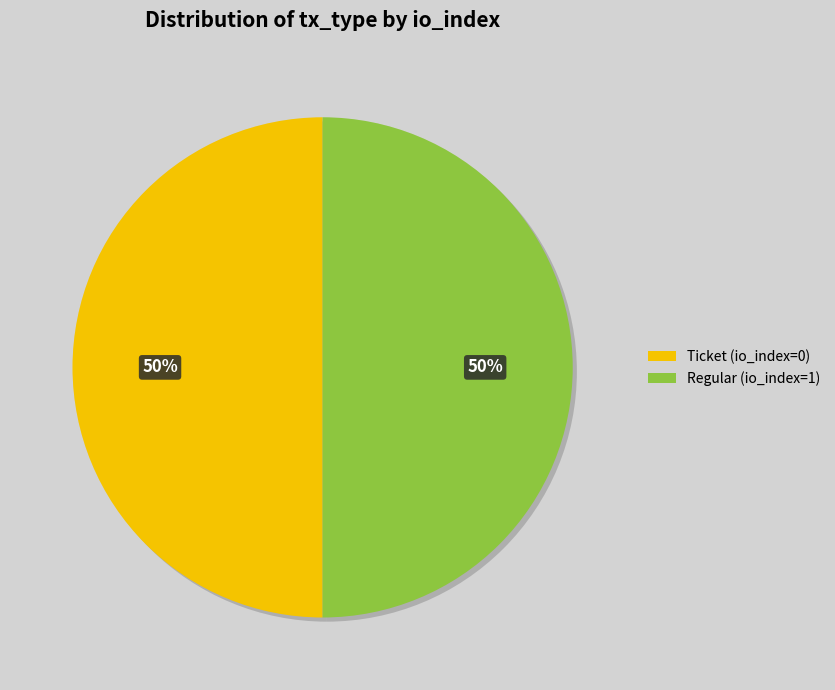

Is it true that Ticket (io_index=0) is 37% of the pie?

False